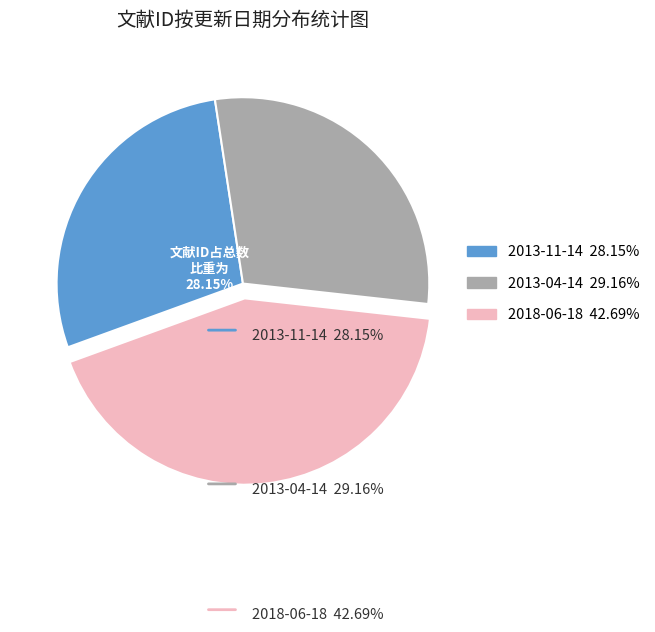

What is the largest slice in the pie chart?

2018-06-18